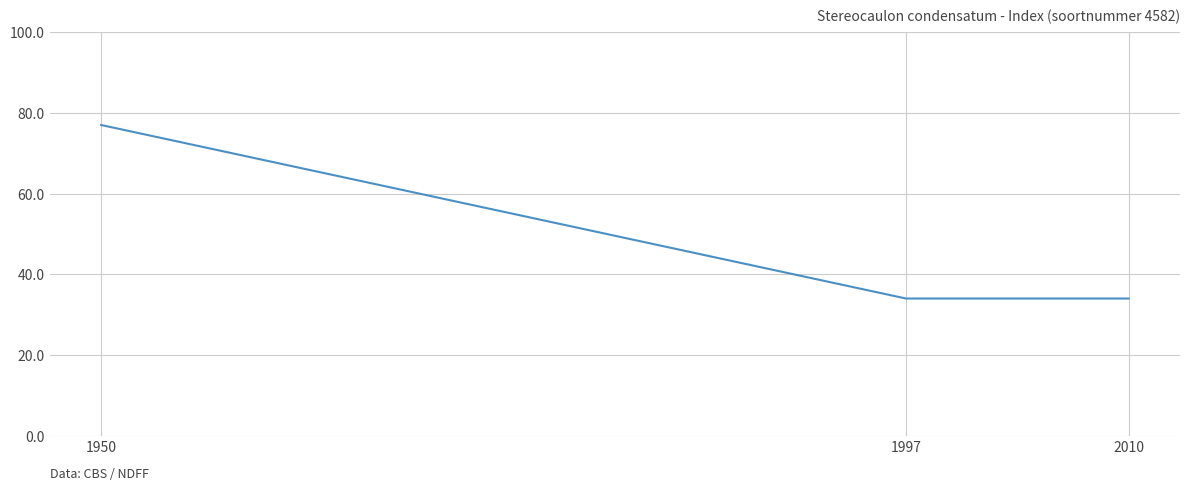

What is the approximate value at 1950?

77